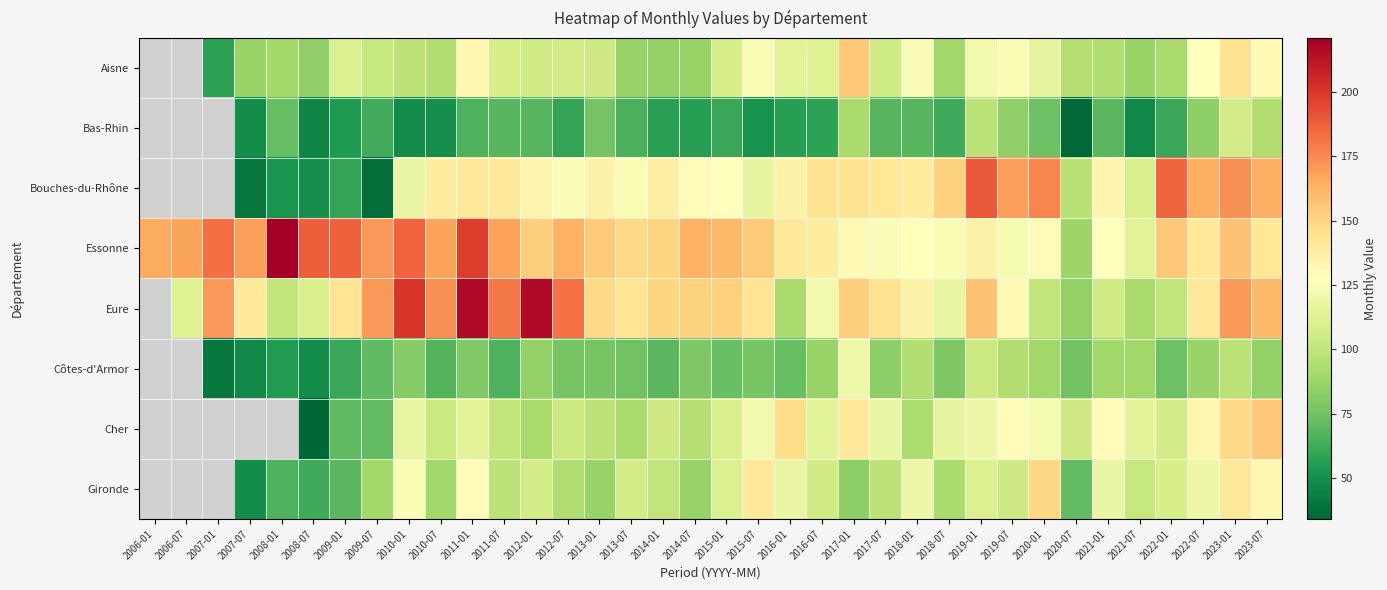

Which series has the largest total across all categories?

Essonne